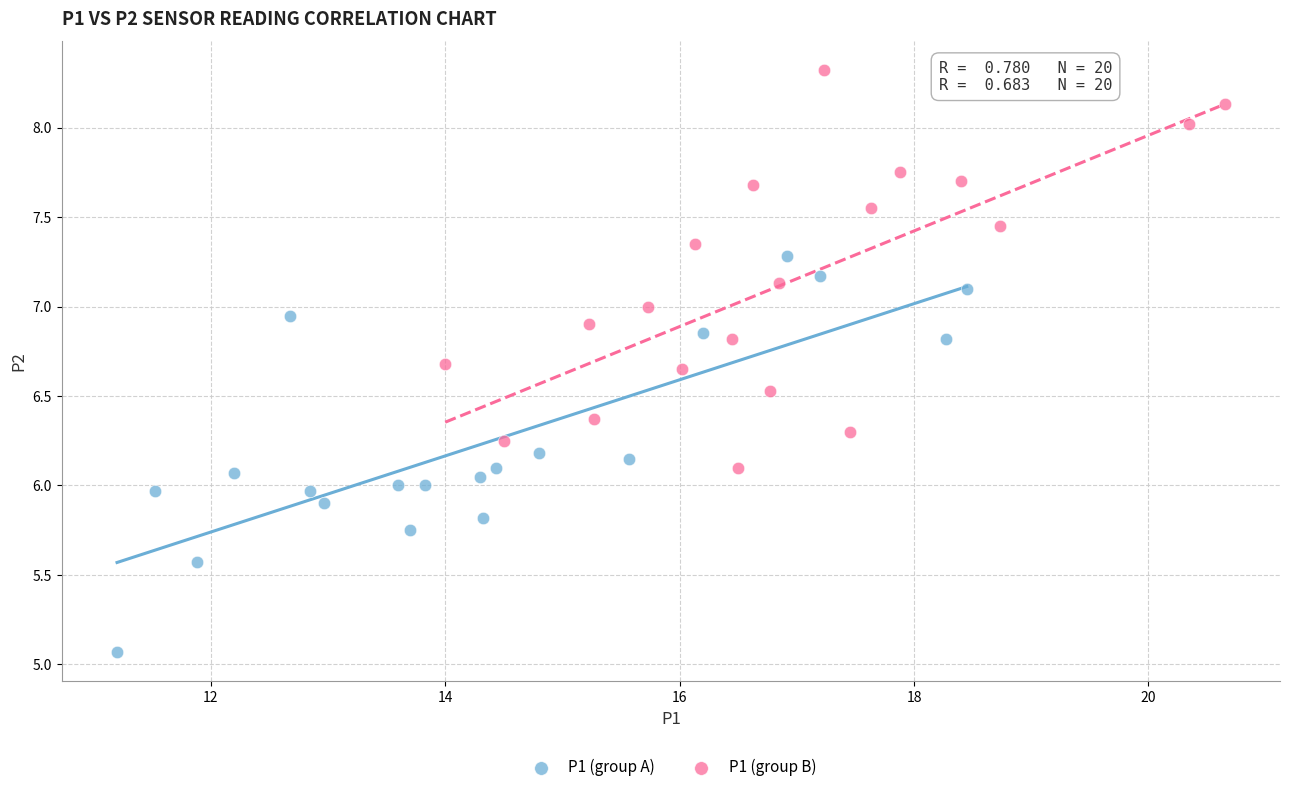

What are all the series names shown in the legend?

P1 (group A), P1 (group B)